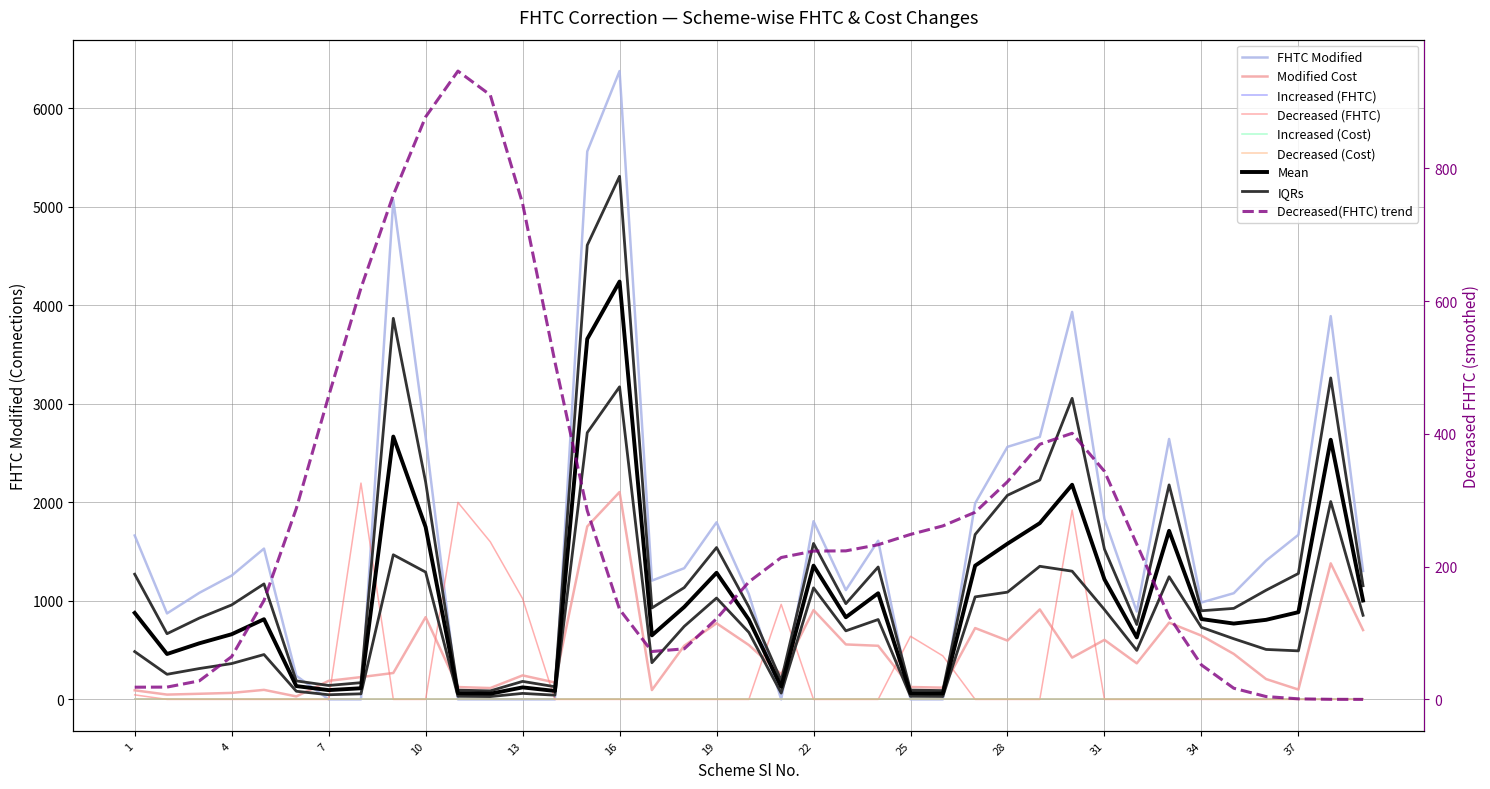

What is the approximate value of Modified Cost at 7?

188.5